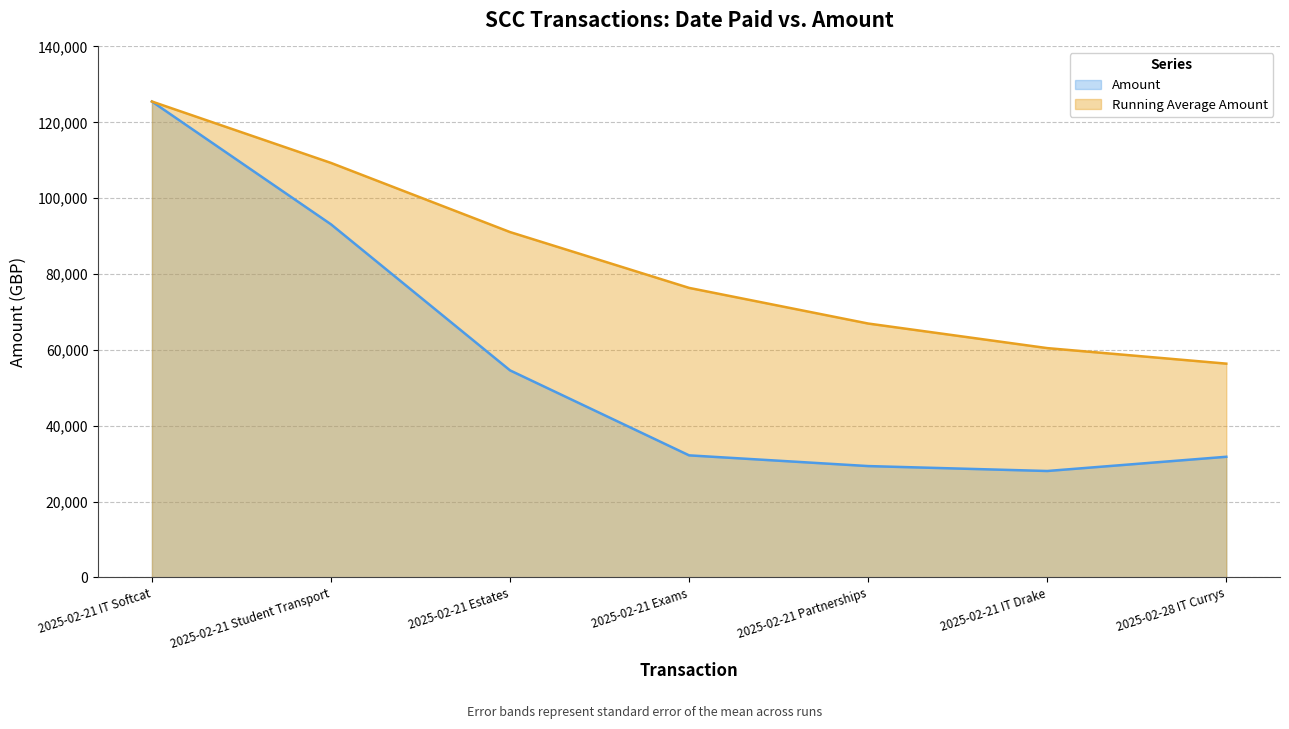

What is the label of the 2nd point from the right?

2025-02-21 IT Drake